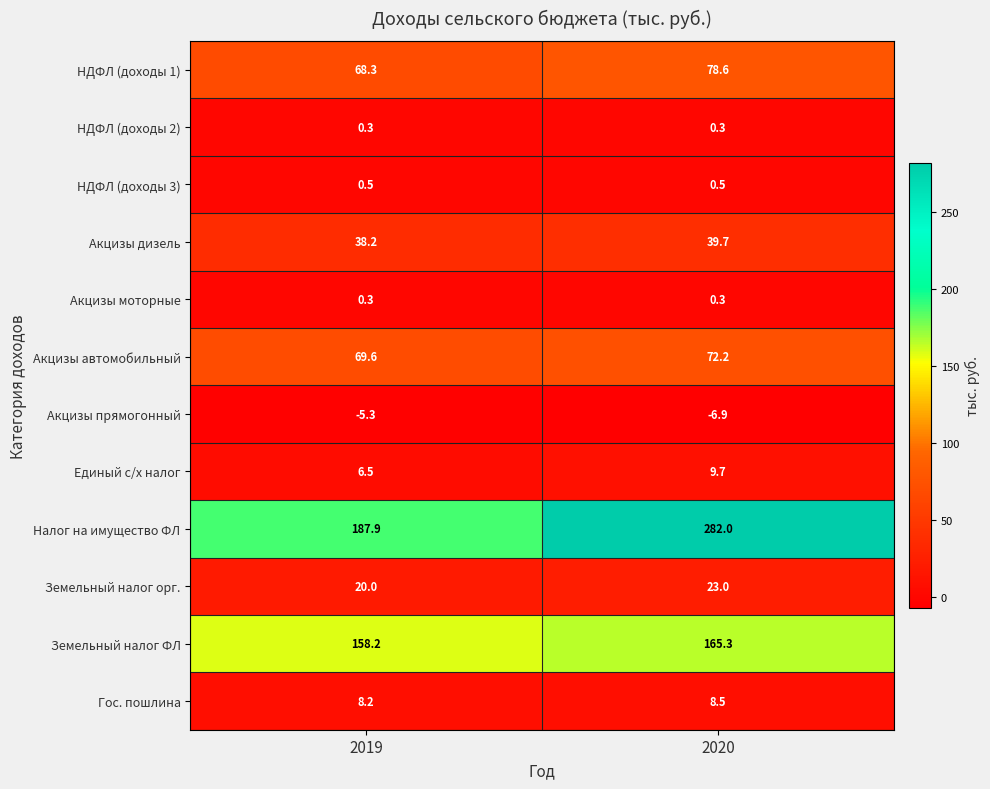

The Налог на имущество ФЛ series shows 282.0 at 2020. True or false?

True